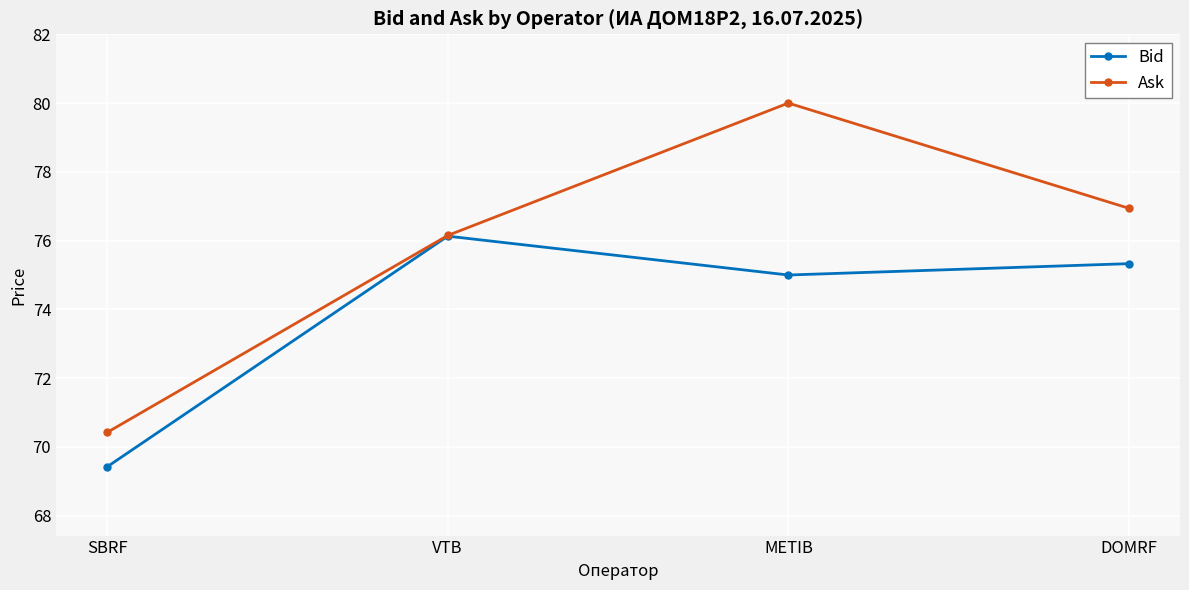

Is the value of Bid at DOMRF greater than the value of Ask at DOMRF?

No